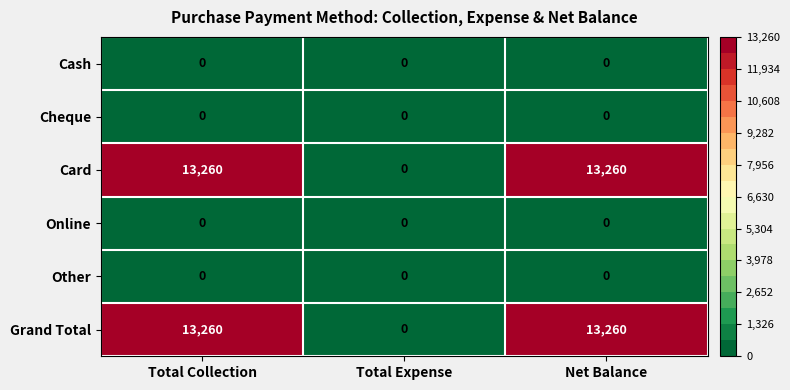

What is the highest value of the Grand Total series?

13260